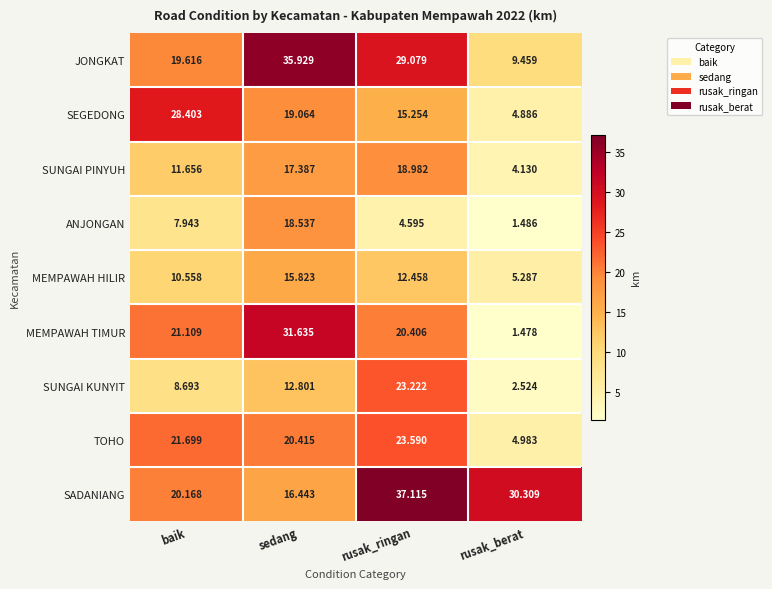

Between sedang and rusak_berat, which series saw the biggest shift?

MEMPAWAH TIMUR